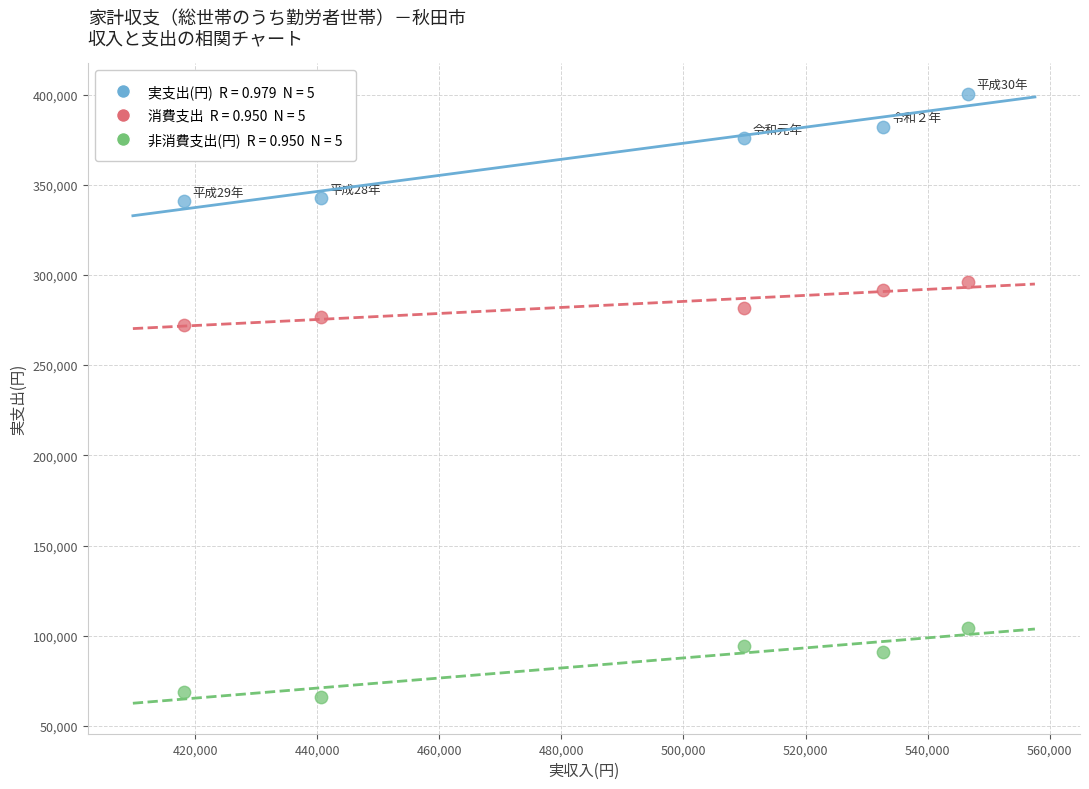

Across all data points, what is the range of Y values (max minus min)?

334672